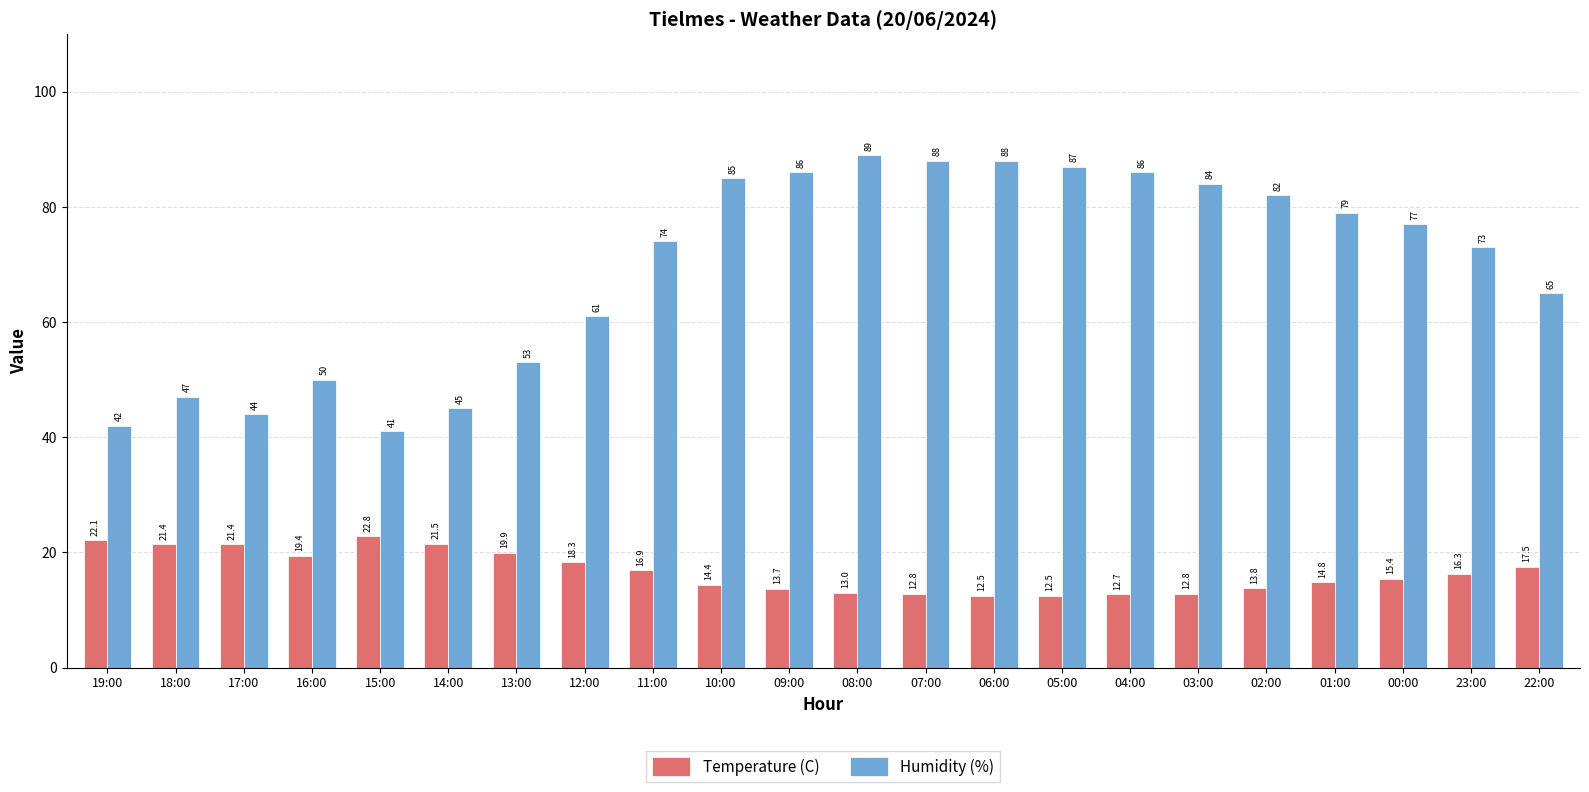

What is the value of the Temperature (C) bar at the 12th from the left?

13.0